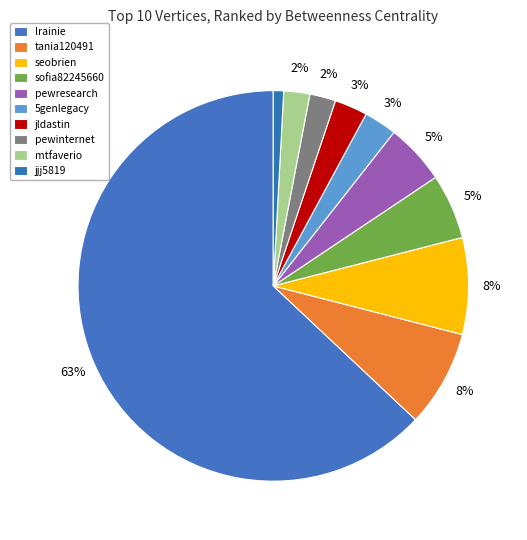

Count the number of slices in the pie.

10